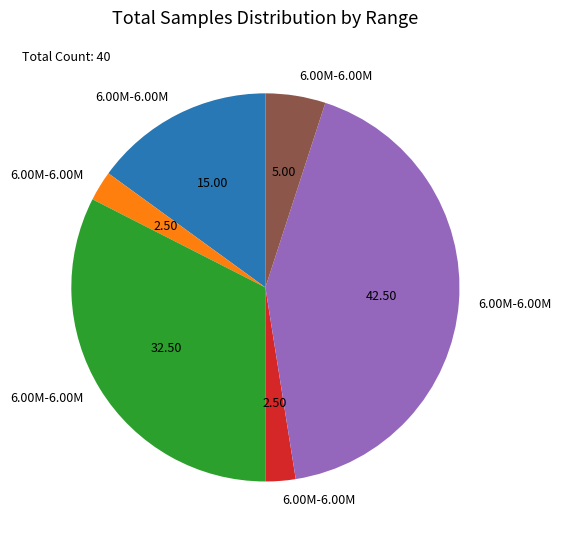

Count the number of slices in the pie.

6